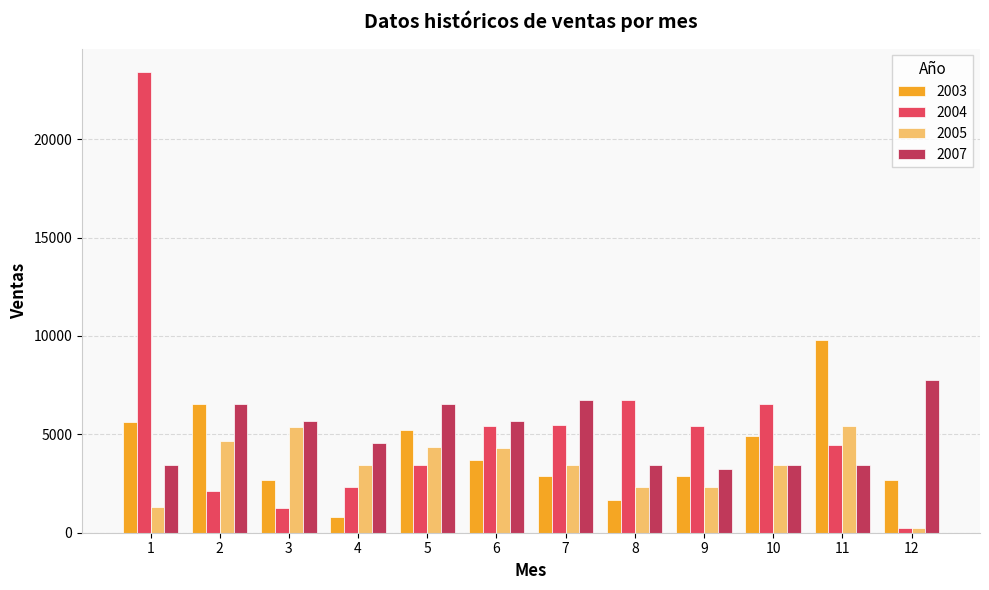

At which label does 2007 first exceed 5656?

2